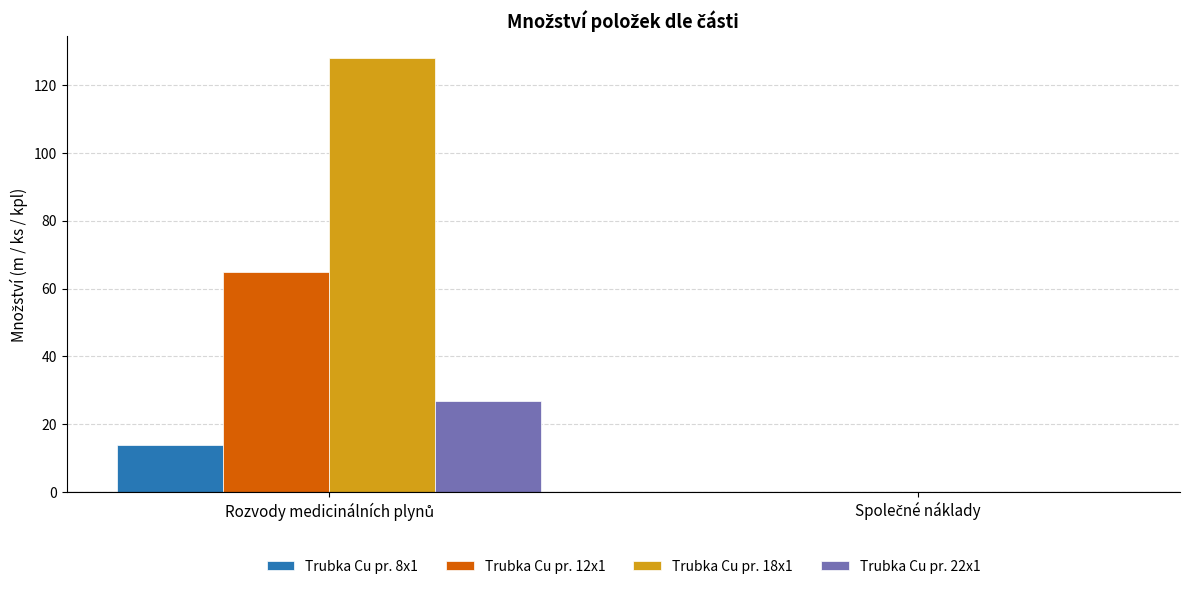

Which series has the largest total across all categories?

Trubka Cu pr. 18x1